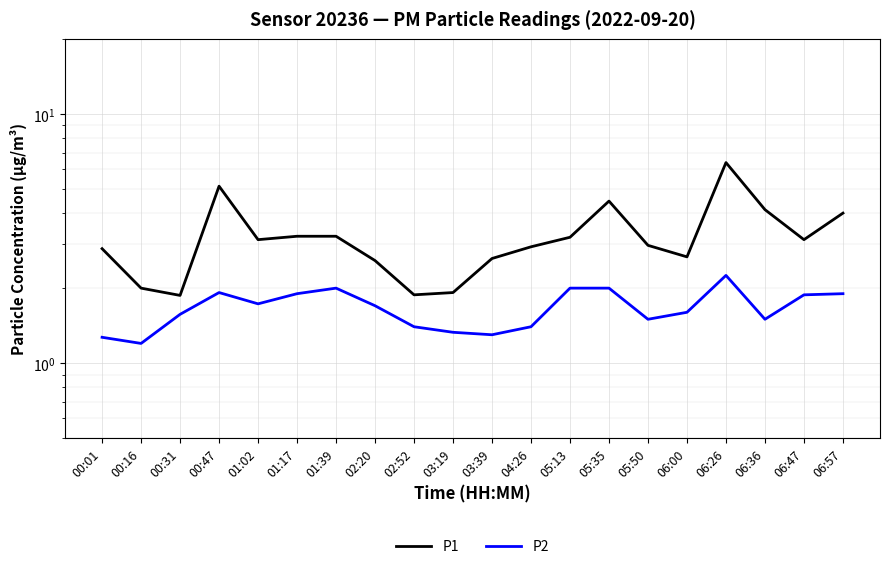

Rank the categories by P1 value from lowest to highest.

00:31, 02:52, 03:19, 00:16, 02:20, 03:39, 06:00, 00:01, 04:26, 05:50, 01:02, 06:47, 05:13, 01:17, 01:39, 06:57, 06:36, 05:35, 00:47, 06:26